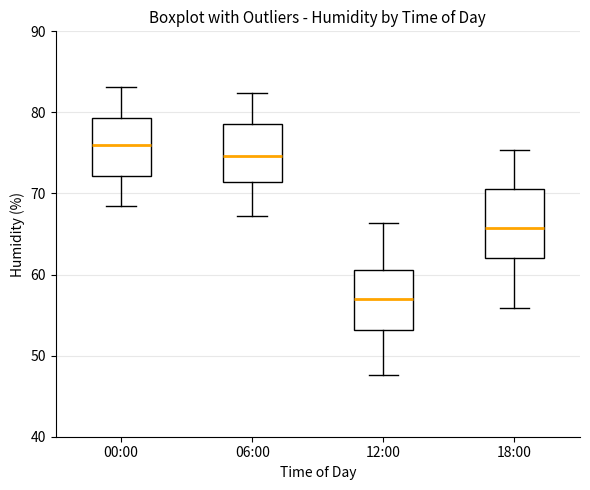

Reading left to right, read every box against the y-axis: the position of its median line, the range the box covers, and the ends of its whiskers. The values are not printed on the chart, so give them approximately, as read against the axis.

00:00: median 76, box 72 to 79, whiskers 69 to 83
06:00: median 75, box 71 to 79, whiskers 67 to 82
12:00: median 57, box 53 to 61, whiskers 48 to 66
18:00: median 66, box 62 to 71, whiskers 56 to 75